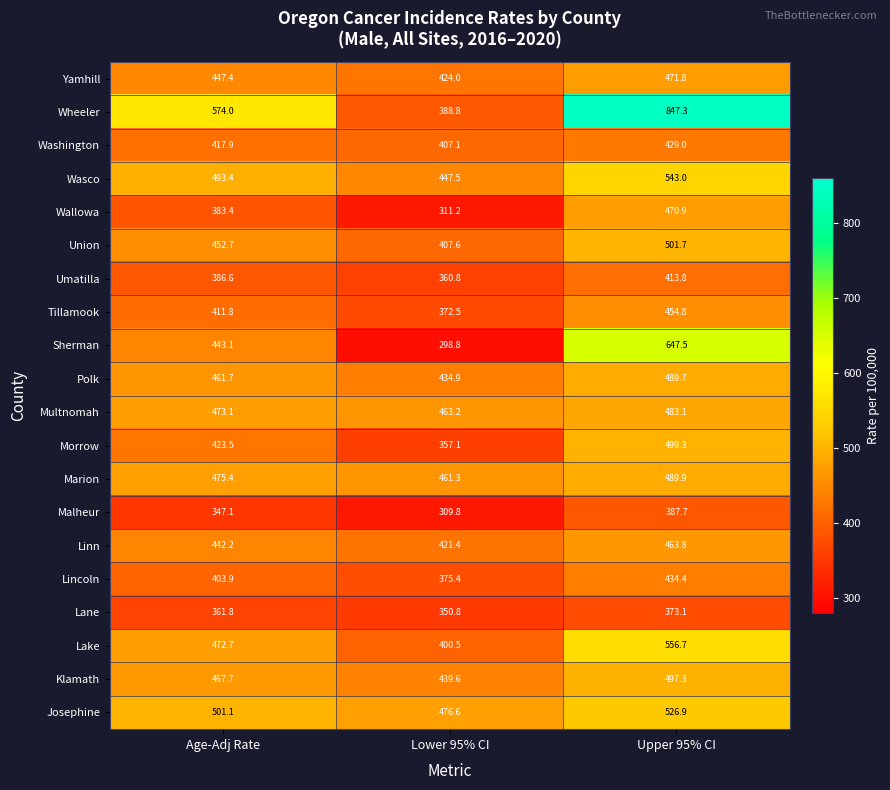

Between Lower 95% CI and Upper 95% CI, which series saw the biggest shift?

Wheeler